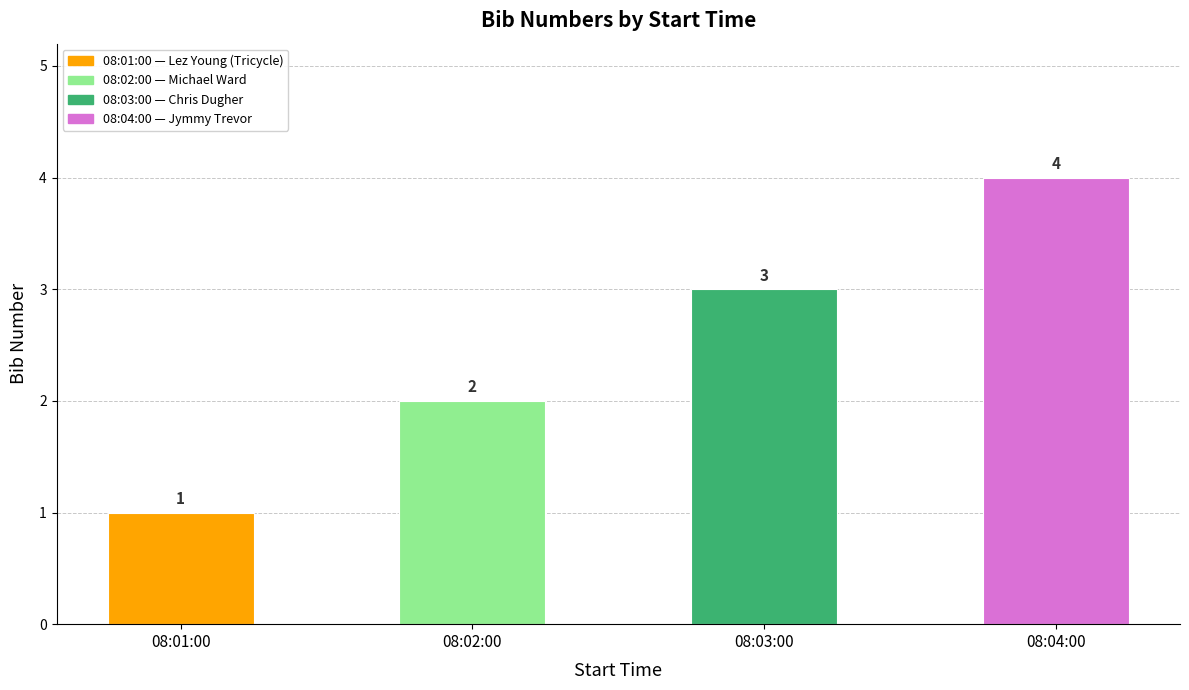

What is the difference between the maximum and minimum values?

3